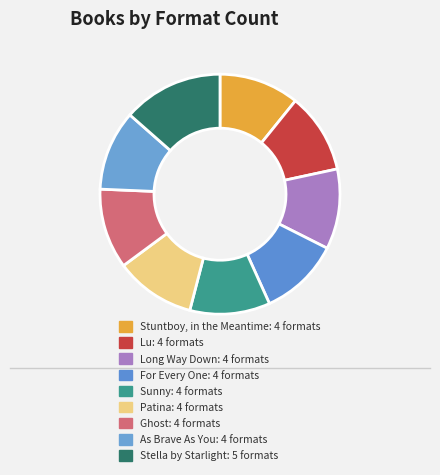

What percentage is NOT represented by Stuntboy, in the Meantime?

89.2%